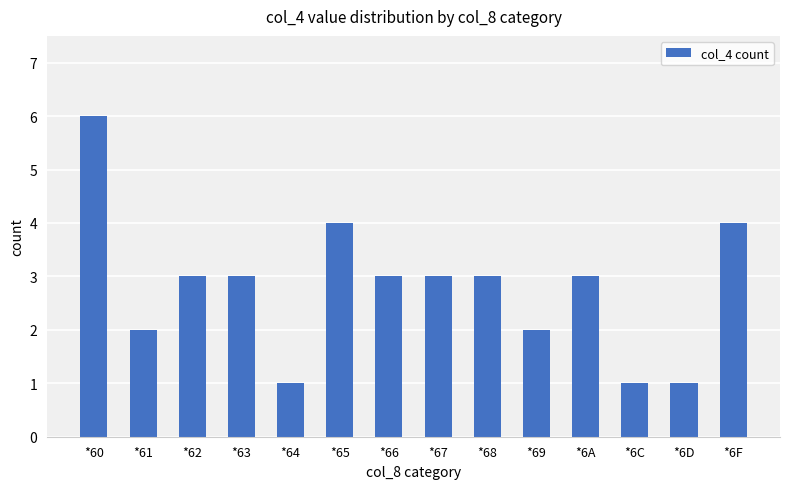

How many bars are there in total?

14